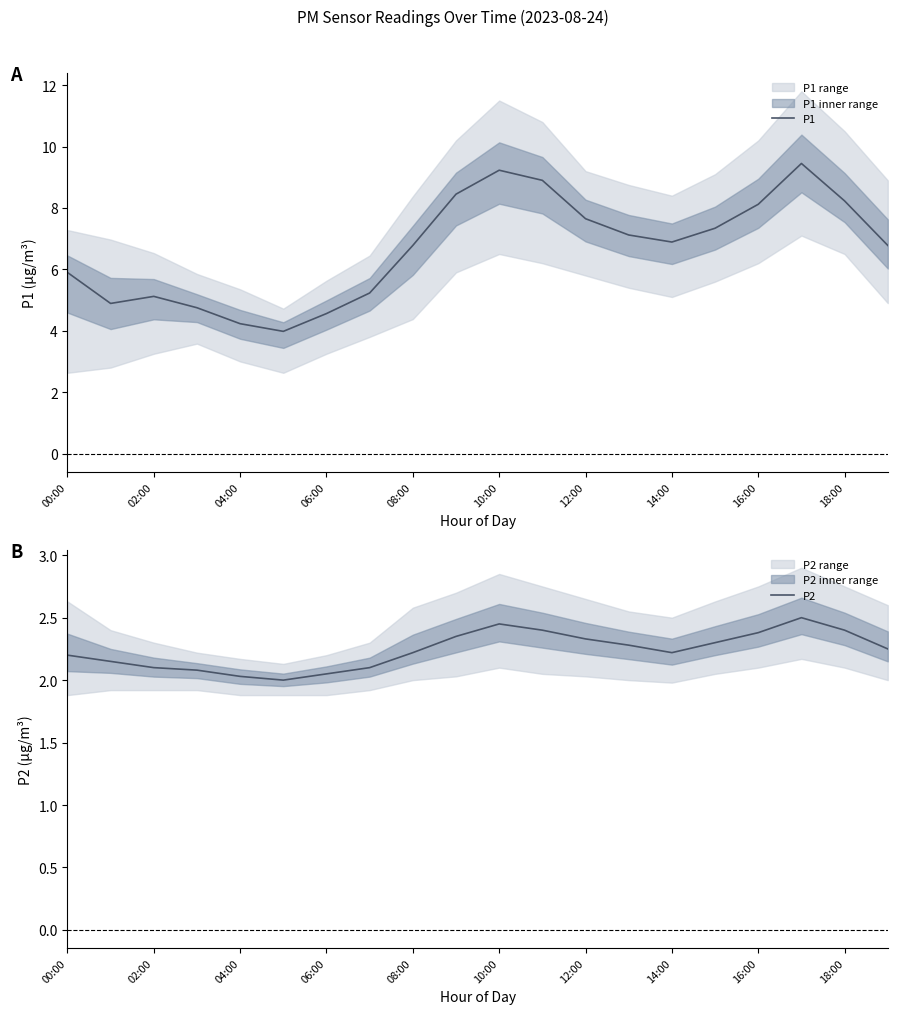

The P1 series shows 6.8 at 08:00. True or false?

True